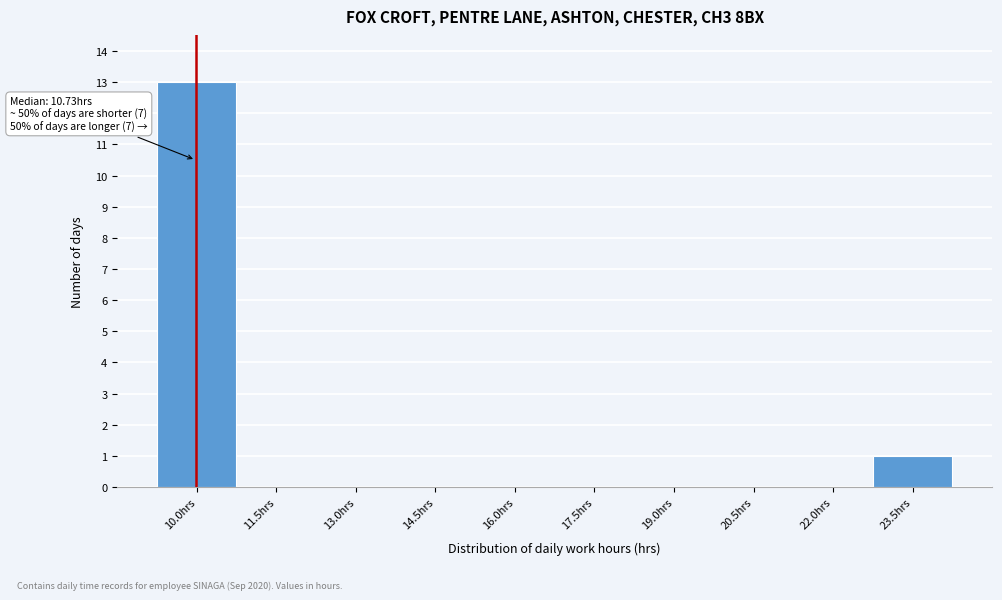

Reading left to right, extract all data points from this chart.

10.0hrs=13	11.5hrs=0	13.0hrs=0	14.5hrs=0	16.0hrs=0	17.5hrs=0	19.0hrs=0	20.5hrs=0	22.0hrs=0	23.5hrs=1